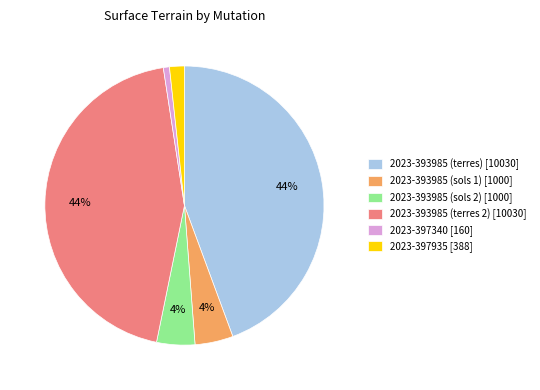

To the nearest percent, what is the combined percentage of 2023-397340 and 2023-393985 (terres 2)?

45%